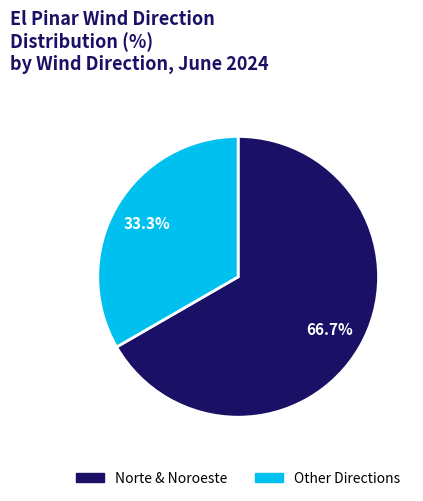

Does any single category account for the majority?

Yes